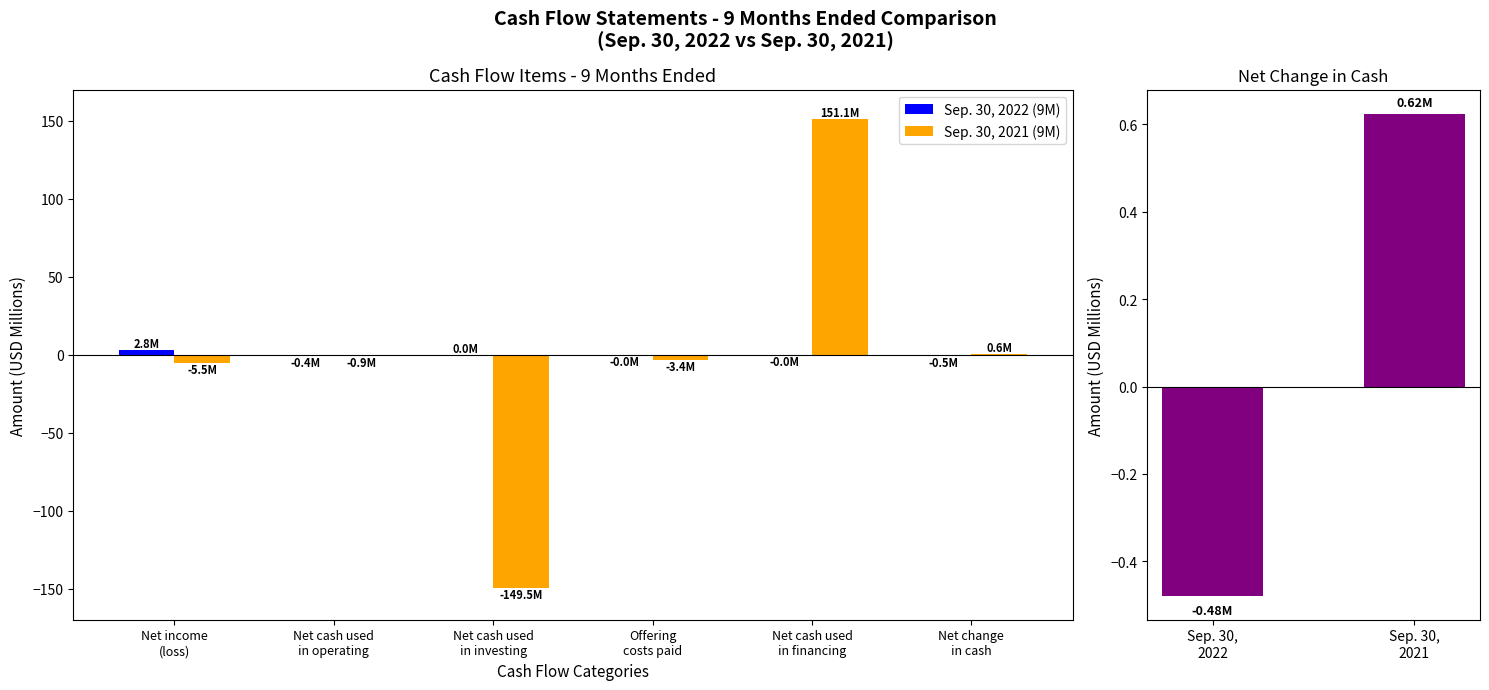

Which has a higher value, Net cash used
in operating or Net cash used
in financing?

Net cash used
in financing